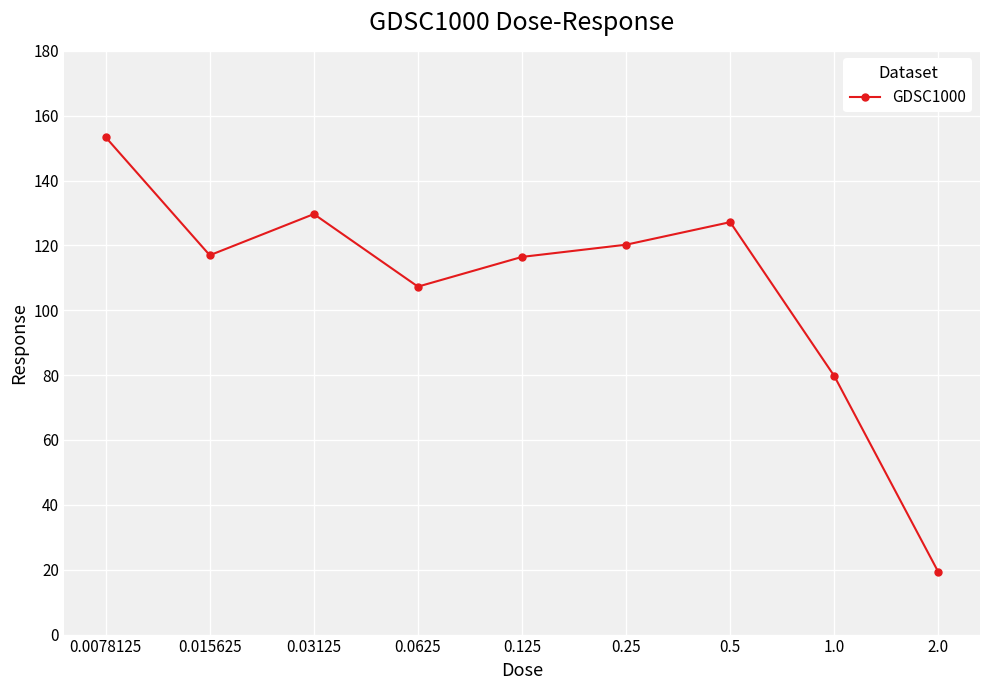

The value at 2.0 is 12.8. True or false?

False